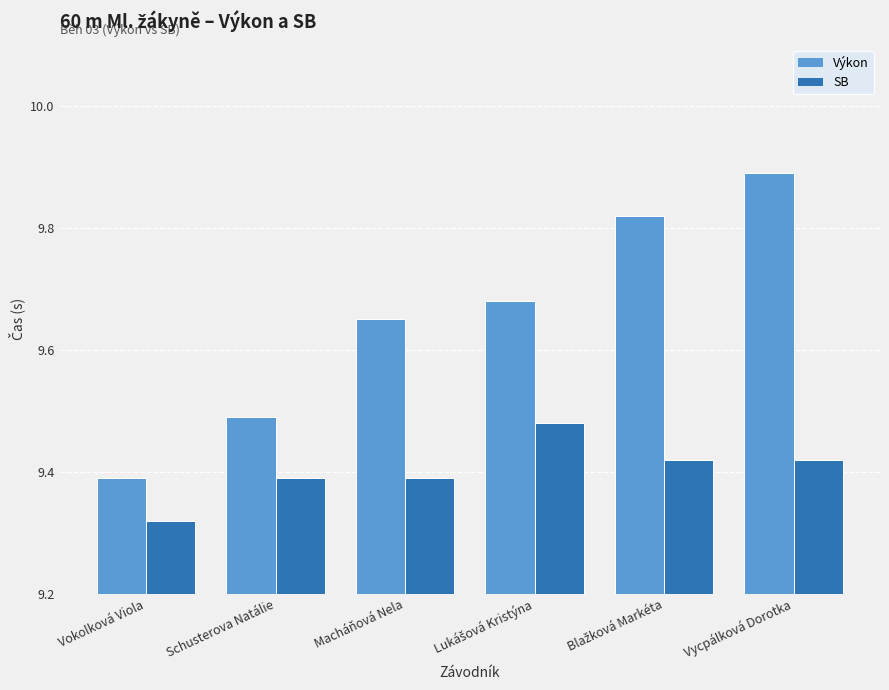

The value of SB at Vycpálková Dorotka is 16.4. True or false?

False